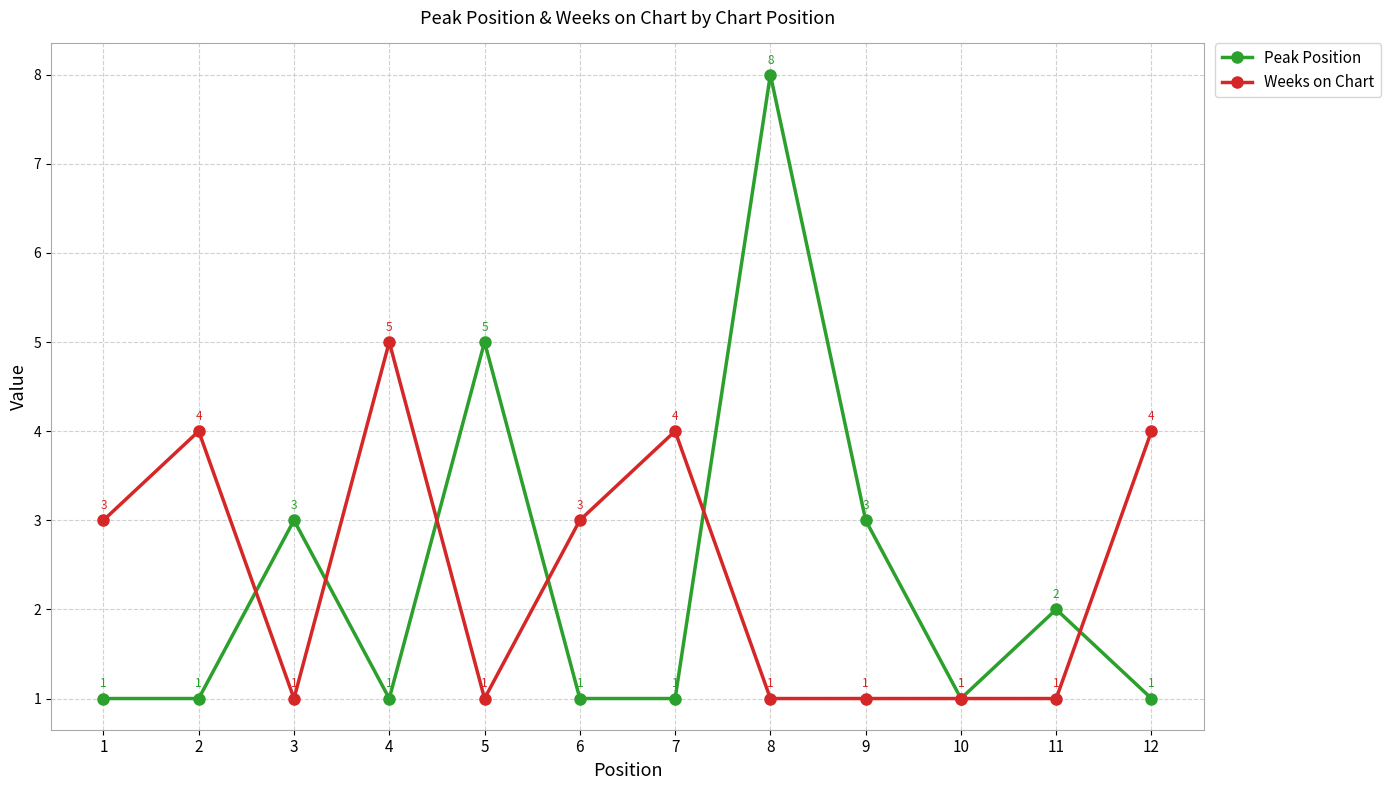

The value of Peak Position at 8 is 8. True or false?

True